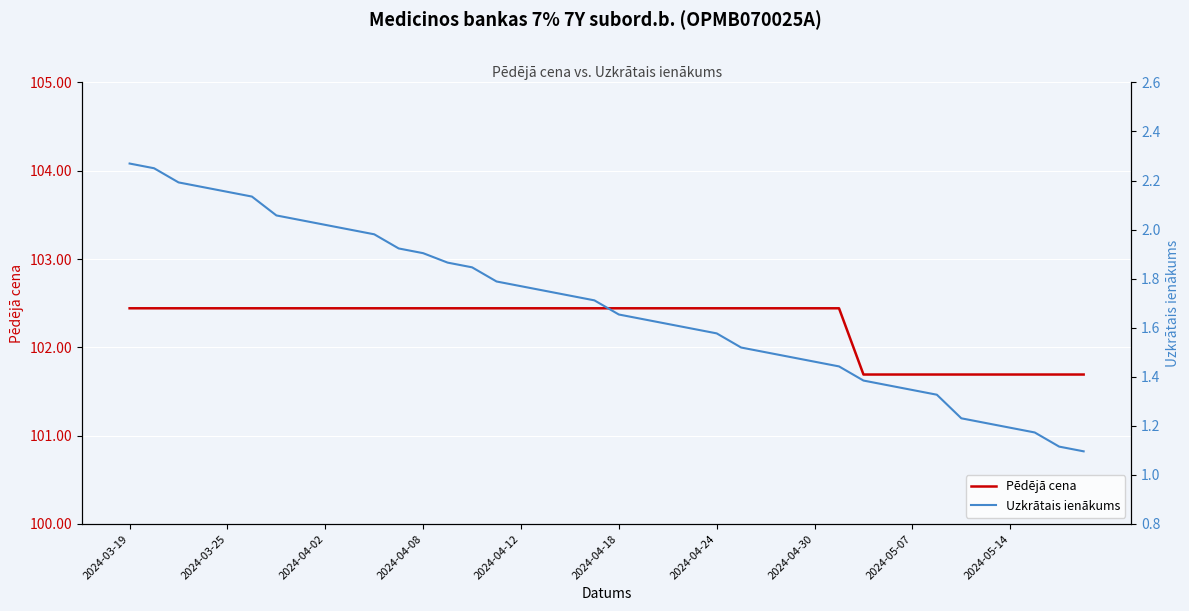

True or false: Pēdējā cena and Uzkrātais ienākums cross at least once.

False